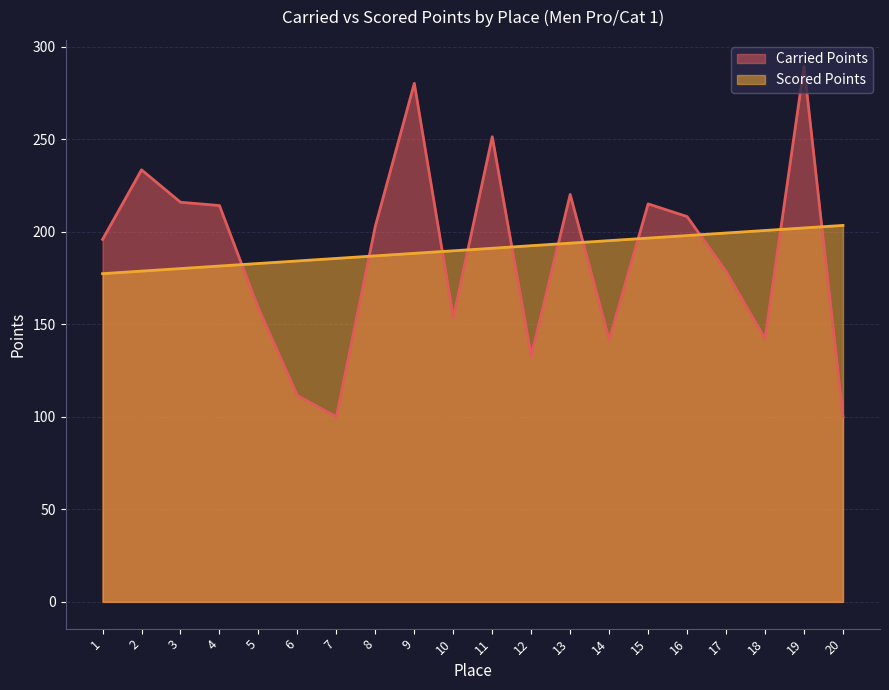

At which label does Scored Points first exceed 191?

11